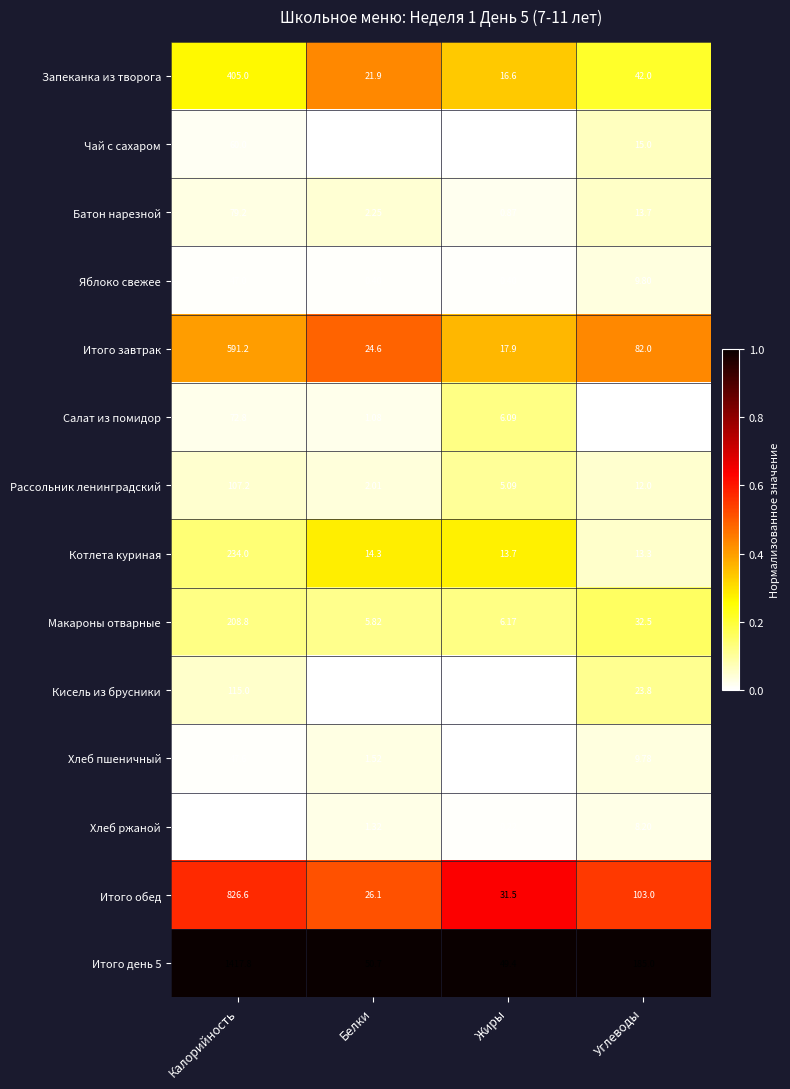

Where does the Хлеб пшеничный series first go above 9?

Калорийность